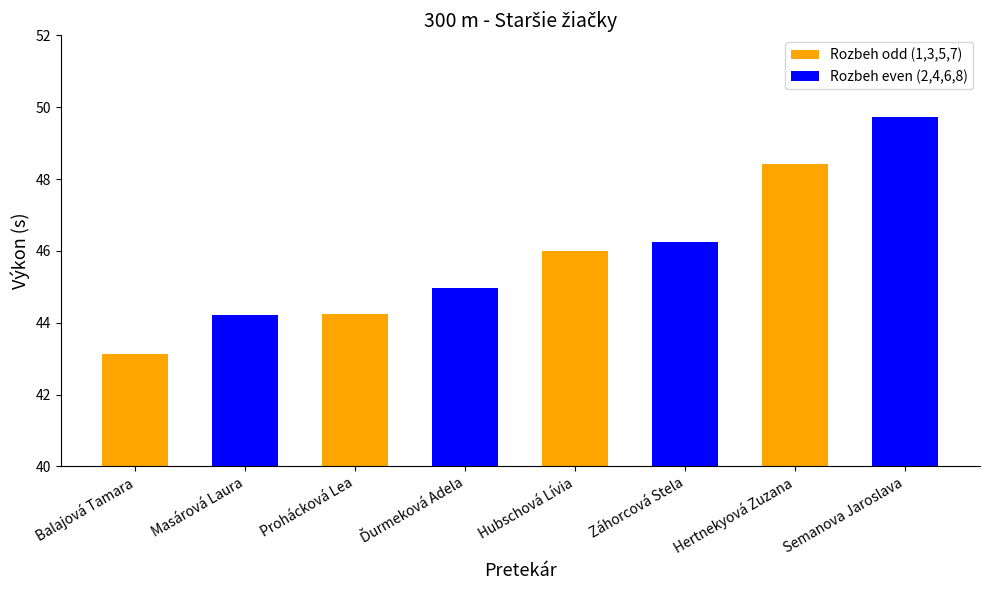

Is it true that the value at Balajová Tamara is 11.4?

False